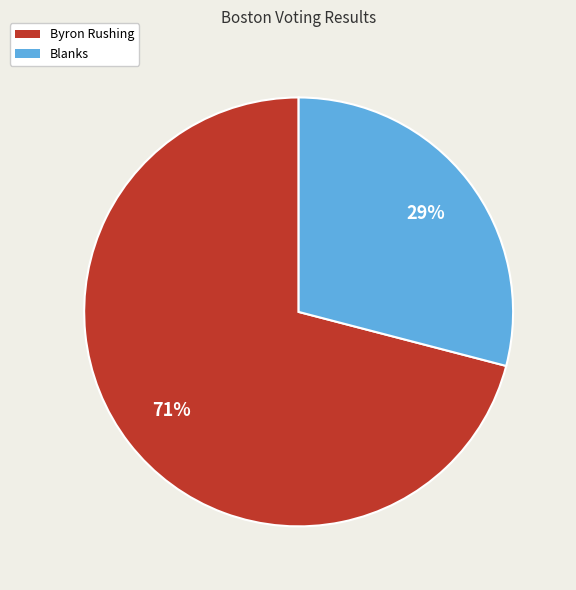

To the nearest percent, what is the difference between the largest and smallest slice percentages?

42%